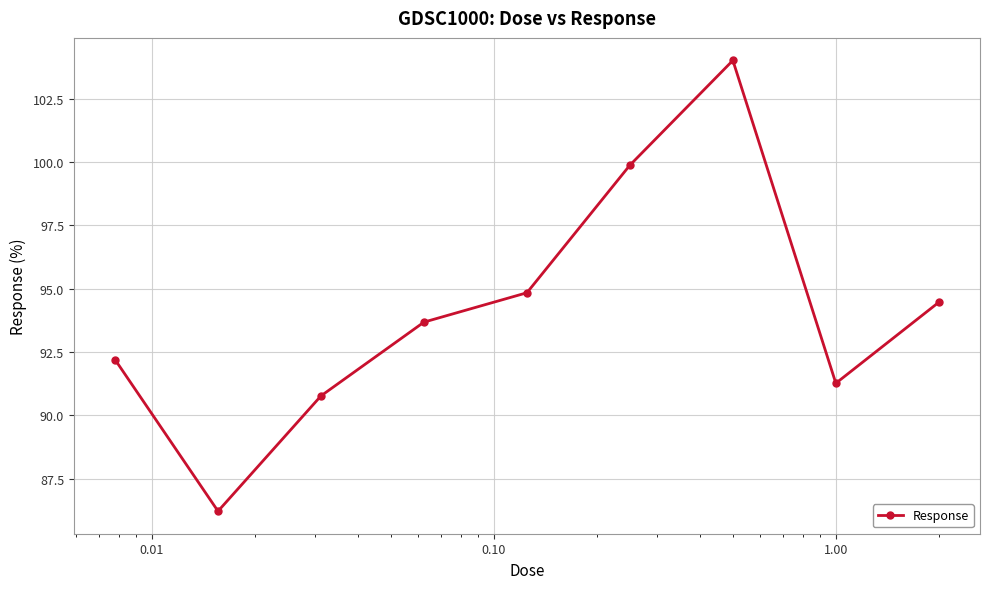

Reading right to left, transcribe all the data shown in this chart.

94.5	91.3	104.0	99.9	94.8	93.7	90.8	86.2	92.2